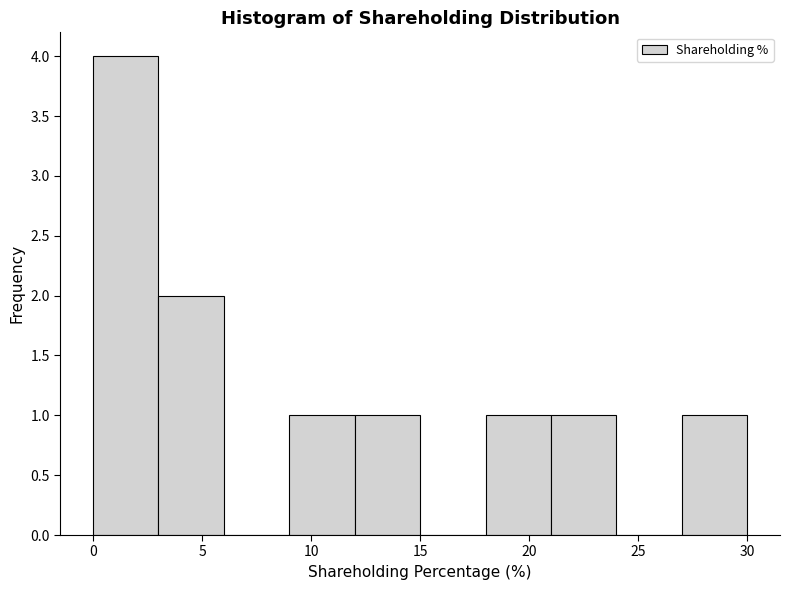

Reading left to right, transcribe this chart: for each bar, give the range it covers on the x-axis and its height. The values are not printed on the chart, so give them approximately, as read against the axis.

0 to 3: 4
3 to 6: 2
6 to 9: 0
9 to 12: 1
12 to 15: 1
15 to 18: 0
18 to 21: 1
21 to 24: 1
24 to 27: 0
27 to 30: 1